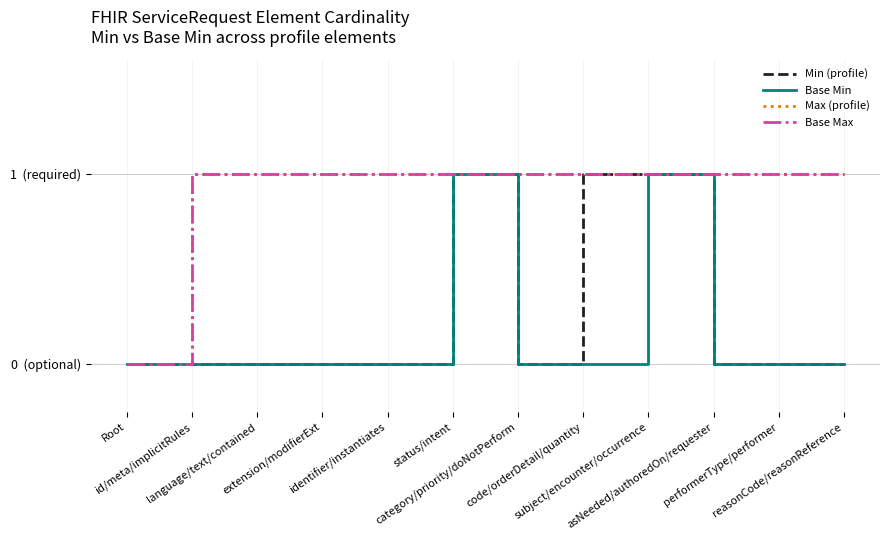

True or false: Min (profile) and Base Max cross at least once.

False